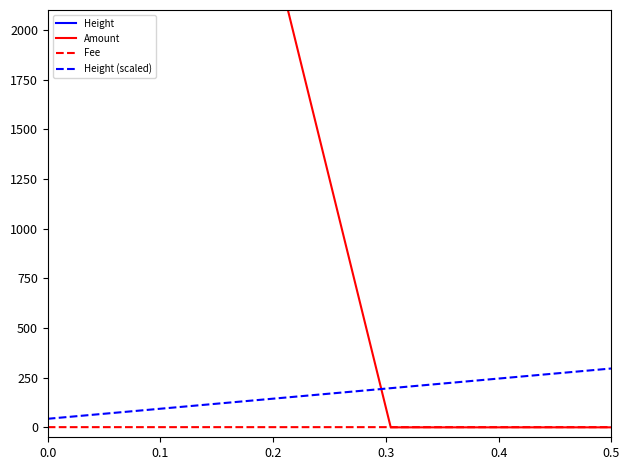

True or false: Height has a value of 1798473.0 at 0.5.

False